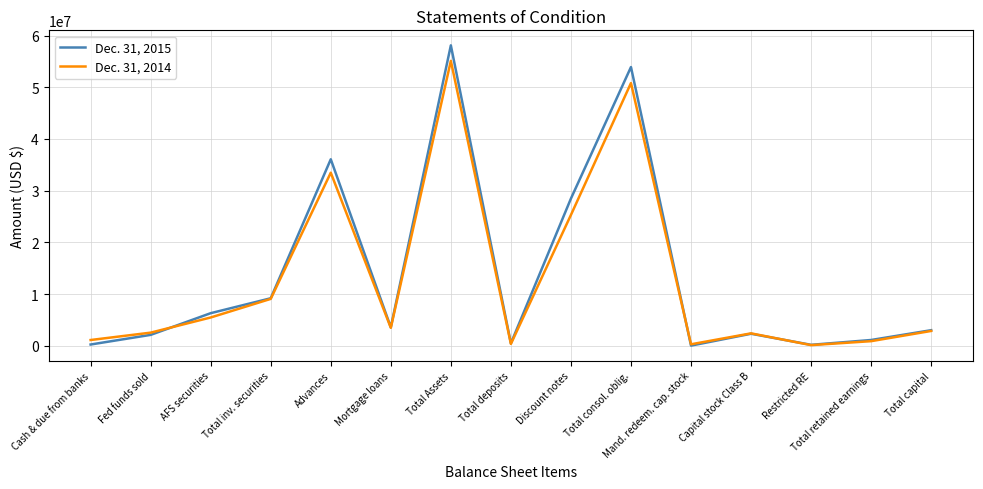

Where does the Dec. 31, 2014 series first go above 2877786?

AFS securities